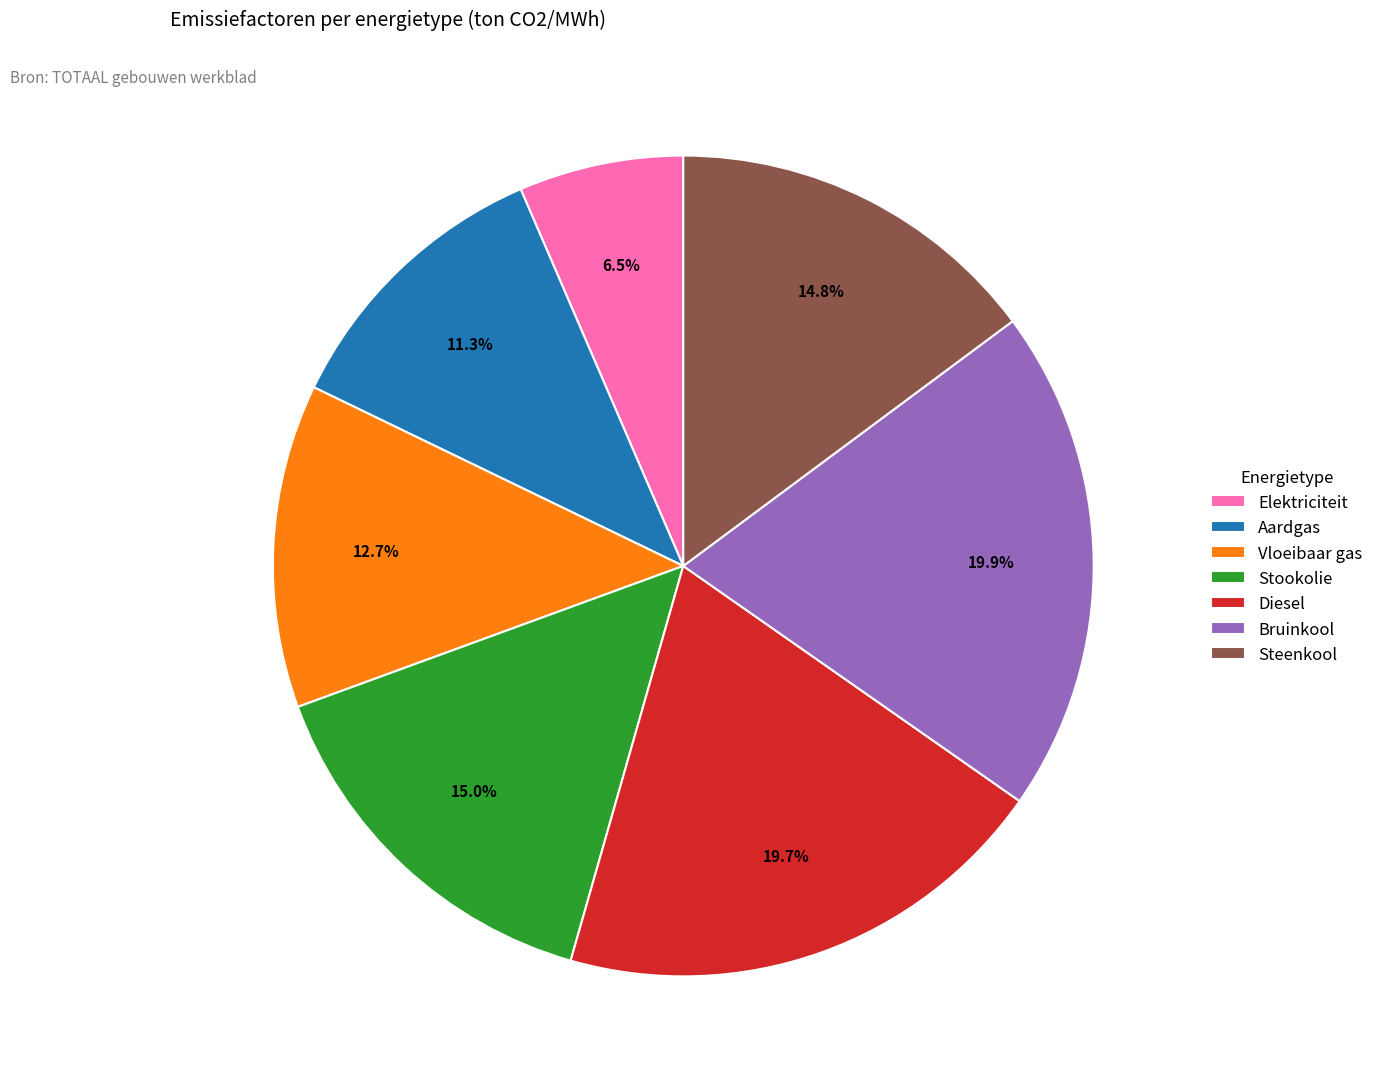

What percentage is the Bruinkool slice, to the nearest percent?

20%